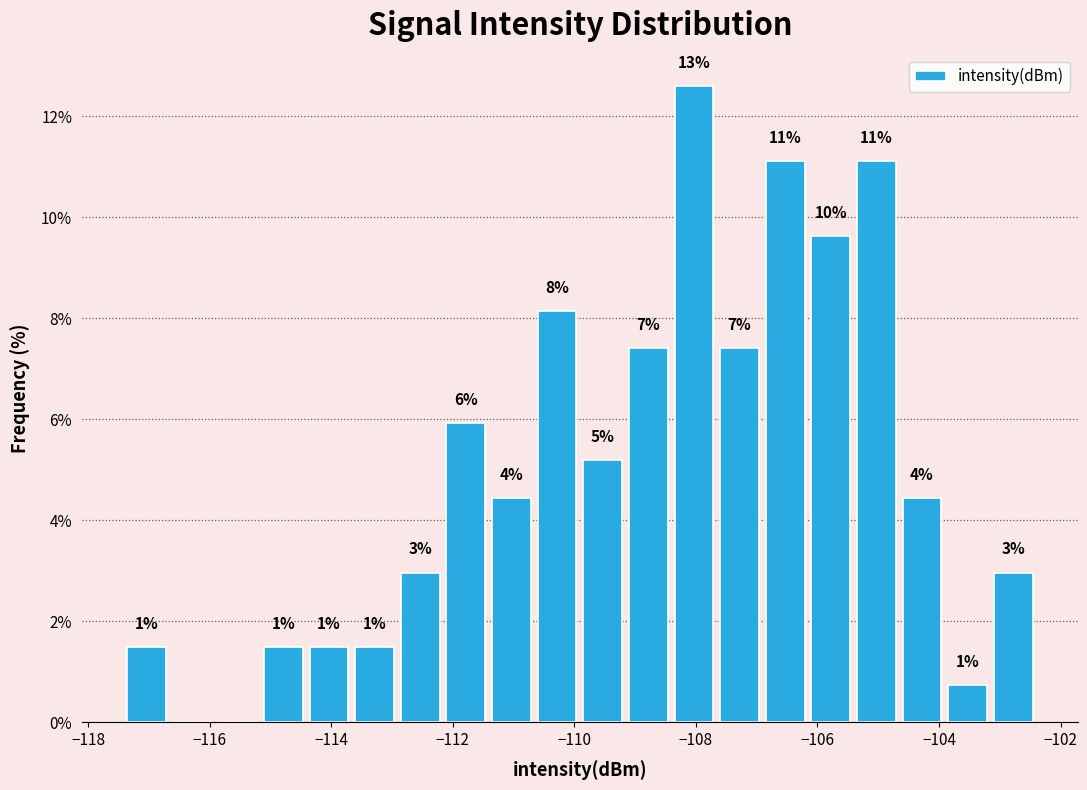

Read against the x-axis, roughly where is the centre of the tallest bar?

-108.0